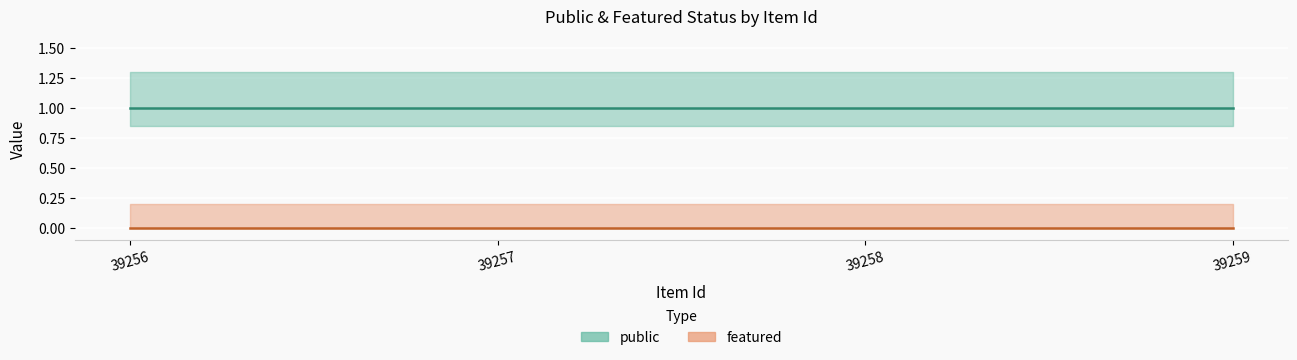

Reading left to right, list all the values displayed in this chart.

public: 39256=1	39257=1	39258=1	39259=1
featured: 39256=0	39257=0	39258=0	39259=0